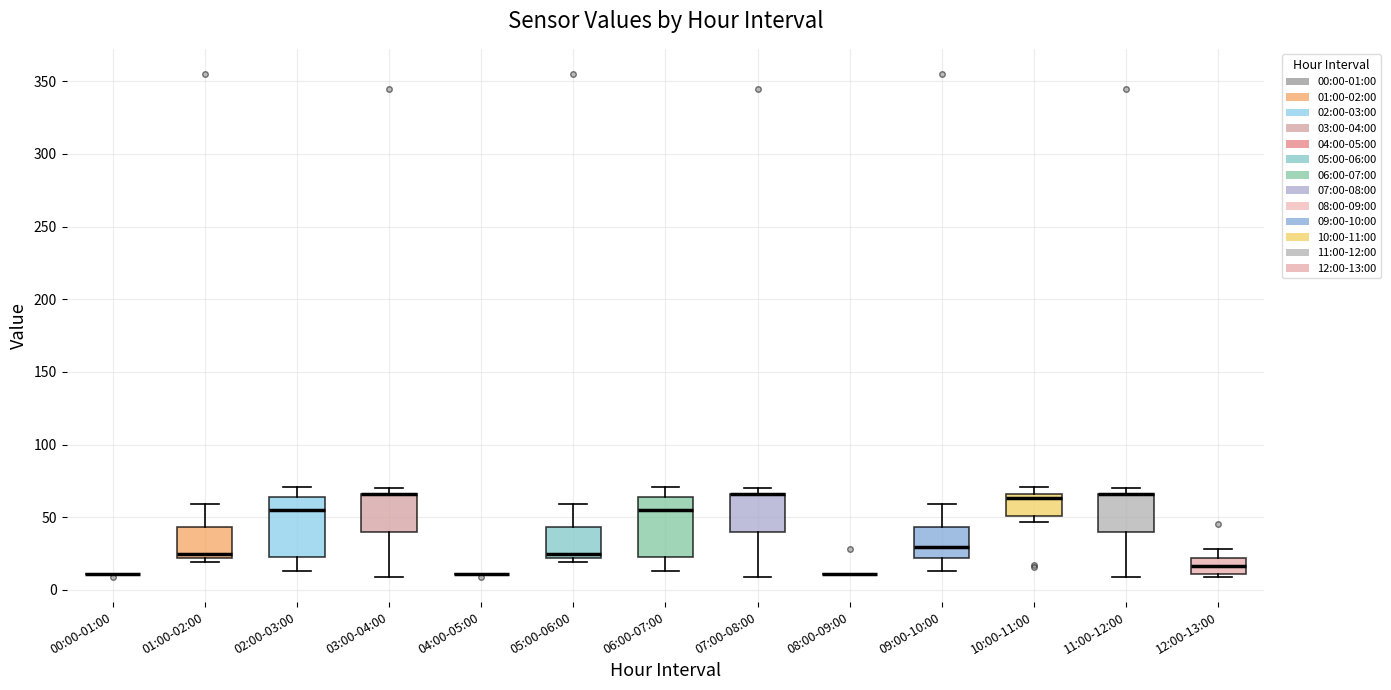

Where does the upper whisker of the box for 05:00-06:00 end on the y-axis? The values are not printed on the chart, so give them approximately, as read against the axis.

60